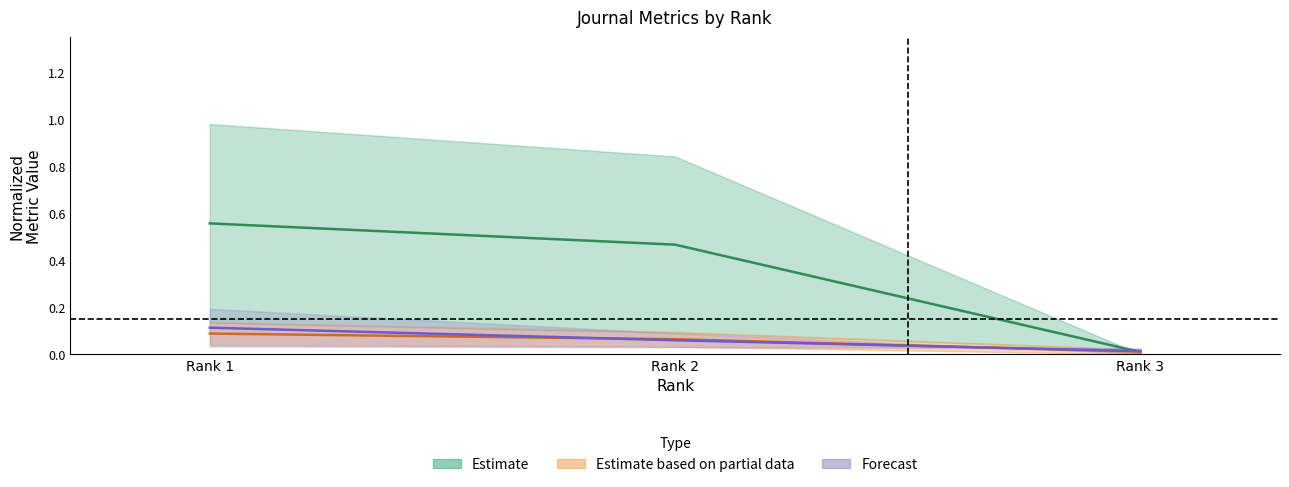

What is the sum of the Total Docs. (2016) values at Rank 2 and Rank 3?

0.5